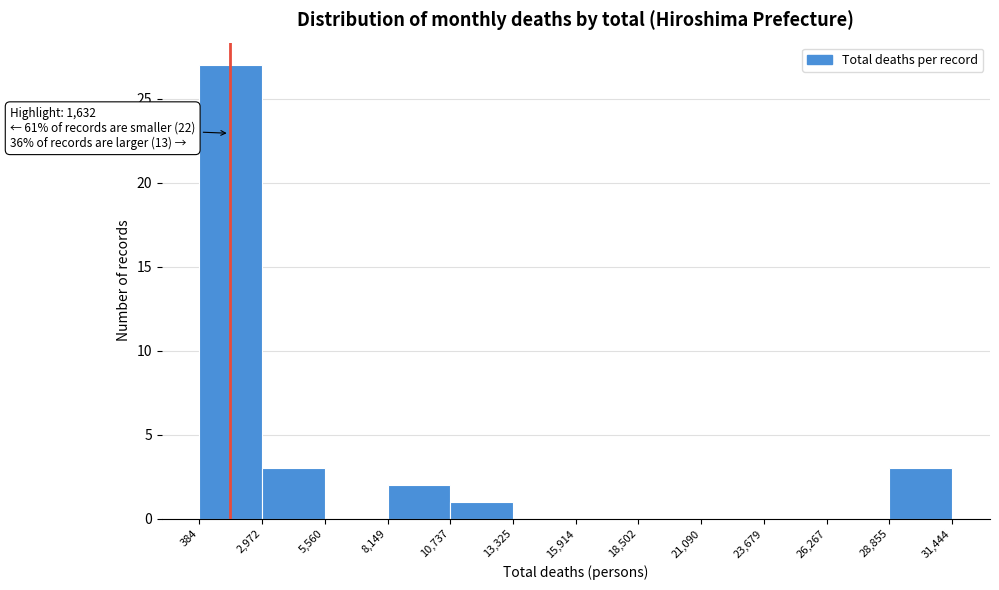

Over which range of the x-axis is the bar tallest?

384 to 2,972